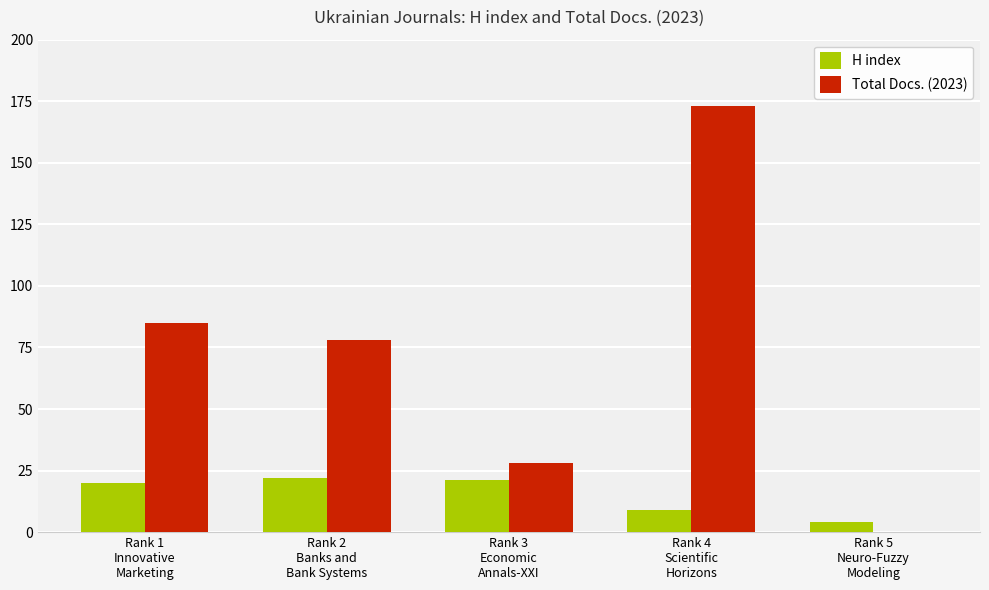

What is the spread (max minus min) of values at Rank 2
Banks and
Bank Systems?

56